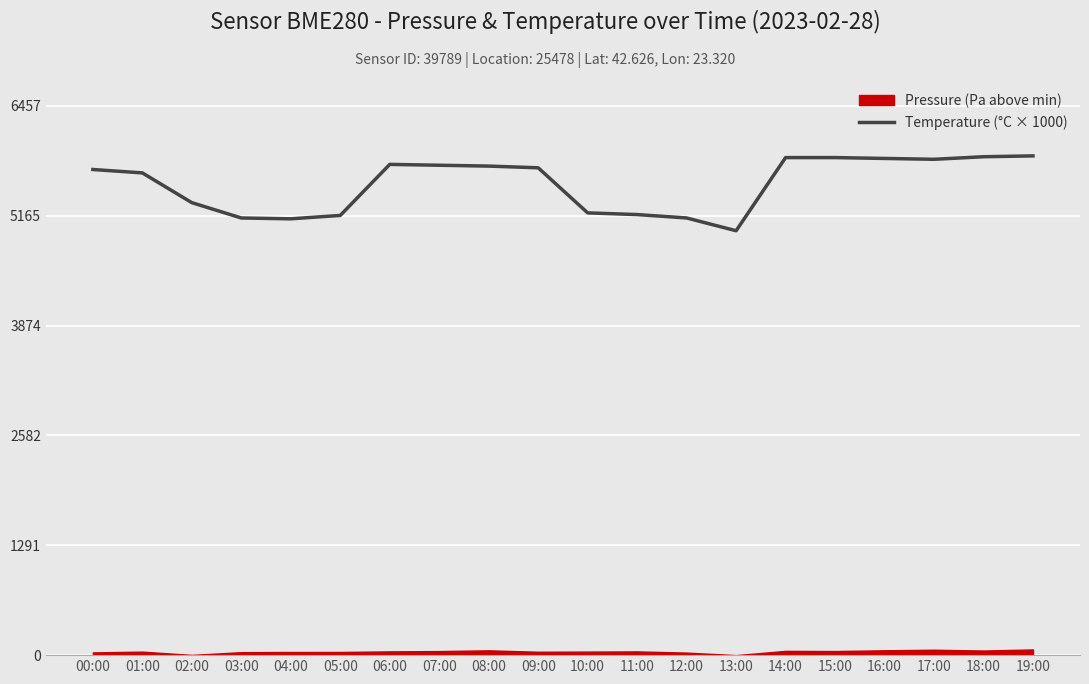

The value at 01:00 is 5670. True or false?

True